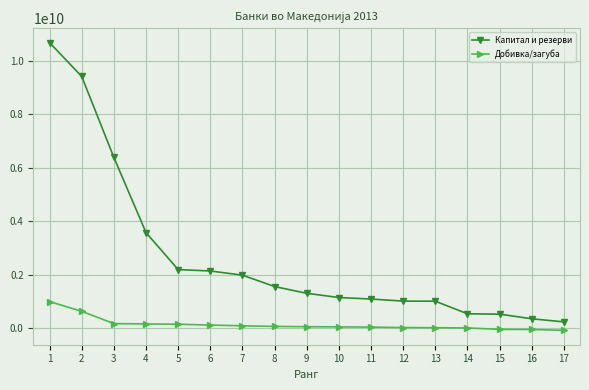

True or false: Добивка/загуба and Капитал и резерви intersect in this chart.

False